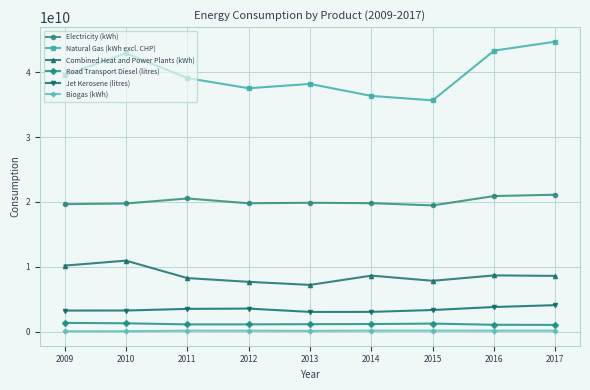

Which series has the largest range (max minus min)?

Natural Gas (kWh excl. CHP)